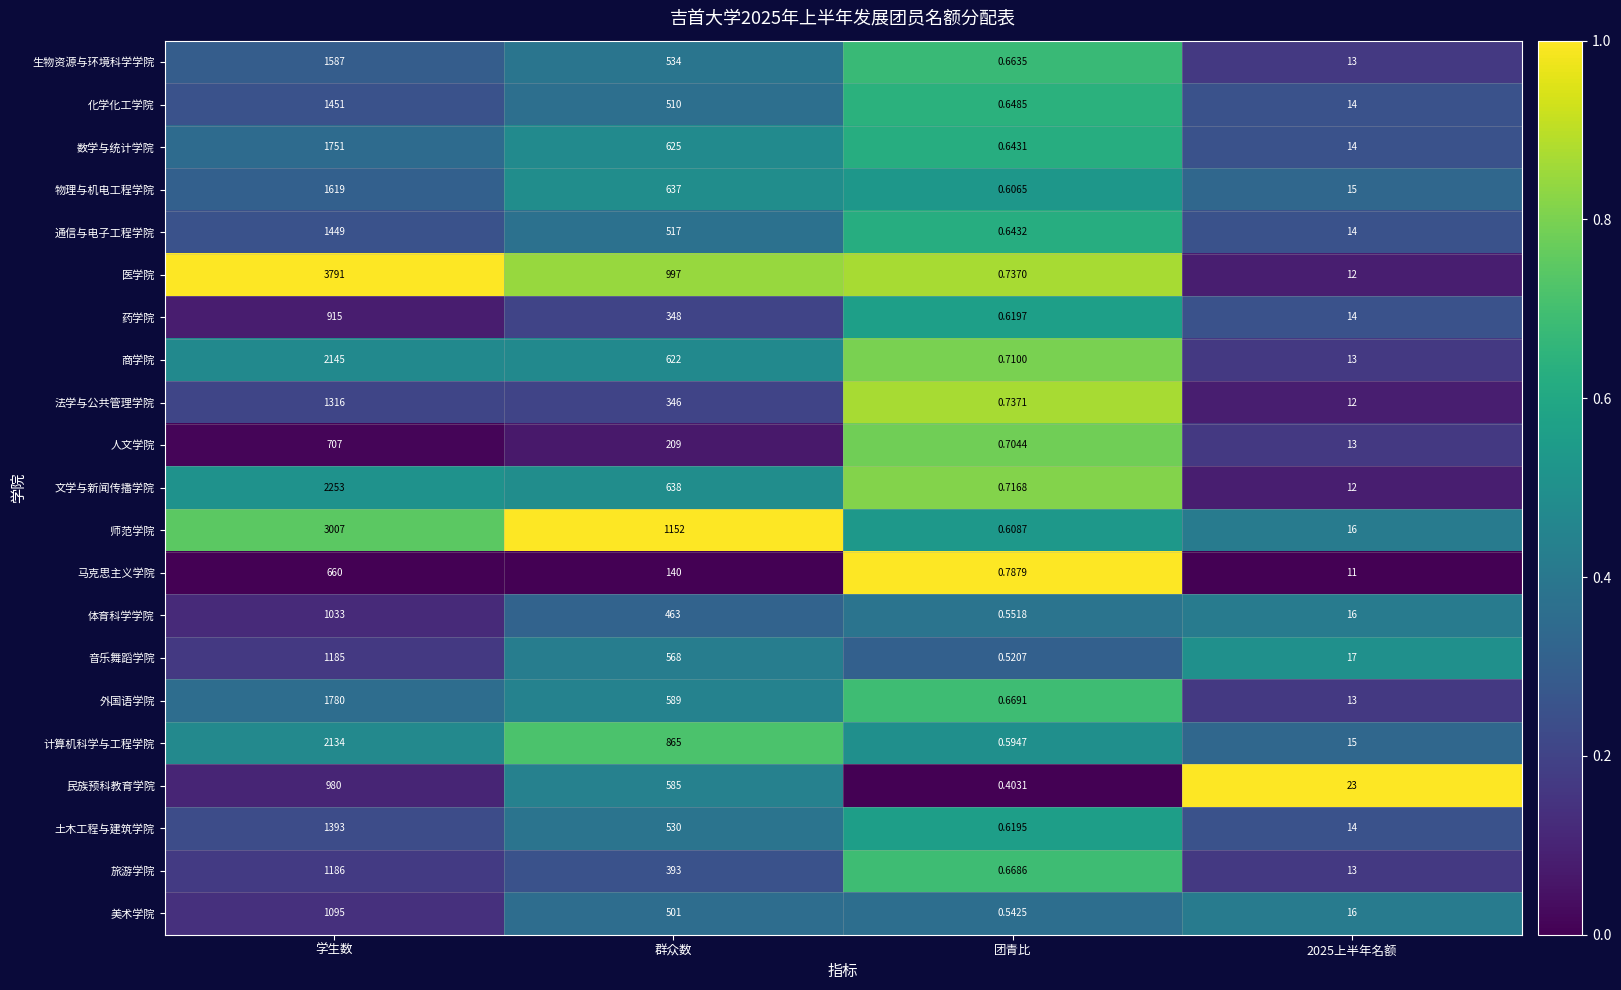

Is the value of 人文学院 at 学生数 greater than the value of 体育科学学院 at 群众数?

Yes